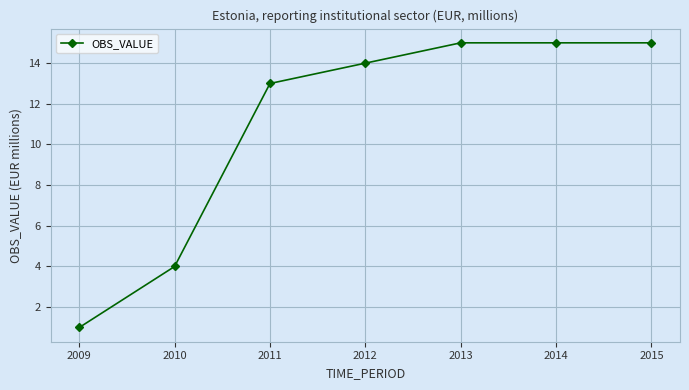

True or false: the data shows 15 at 2014.

True